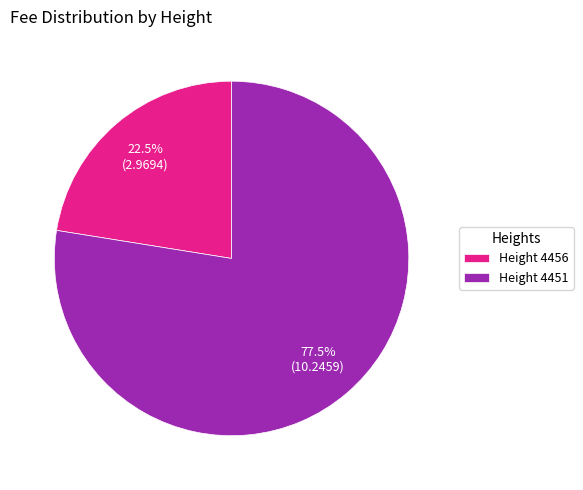

Combined, what portion of the pie is Height 4451 and Height 4456?

100.0%